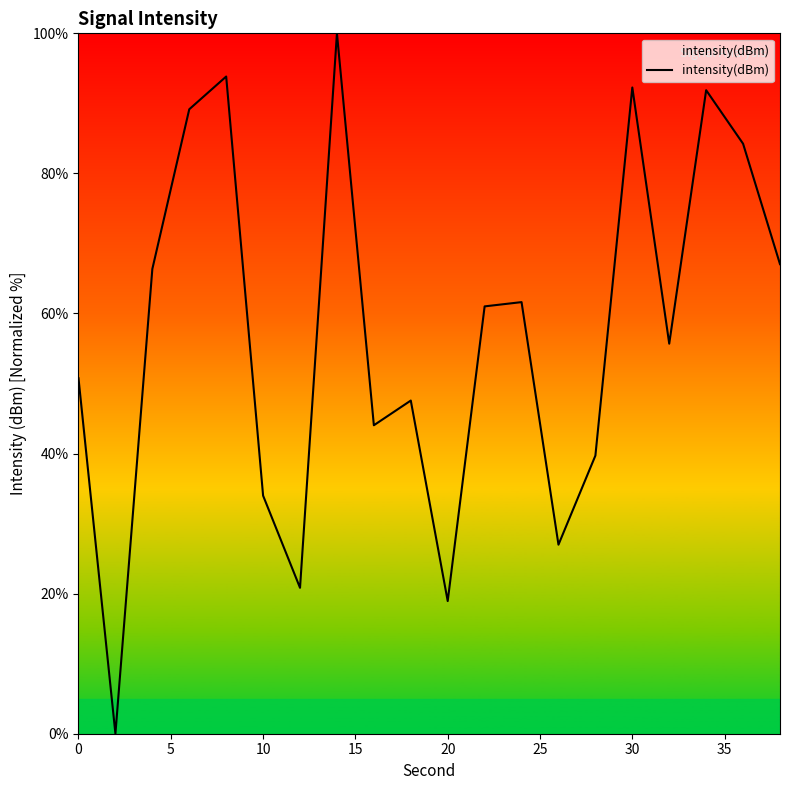

What is the difference between the maximum and minimum values?

100.0